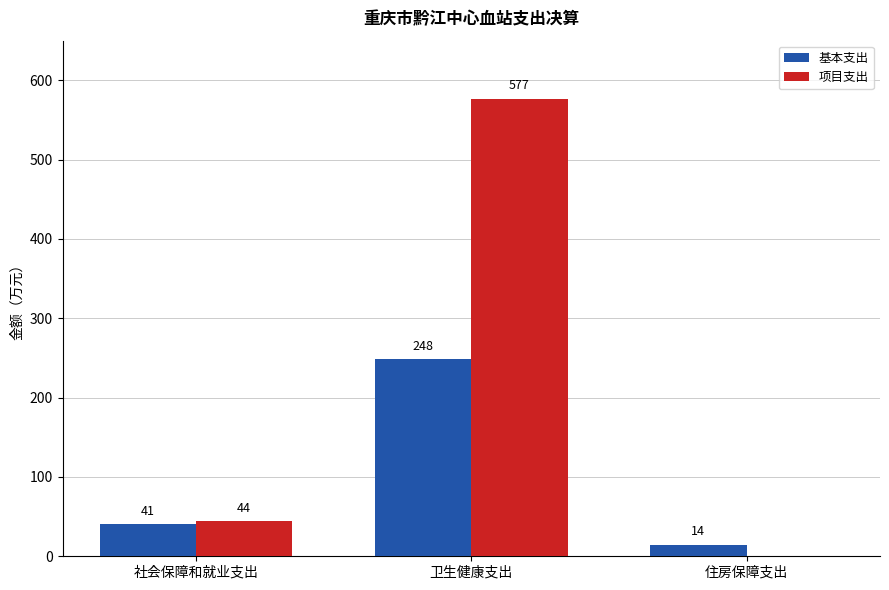

True or false: 基本支出 has a value of 248.4 at 卫生健康支出.

True